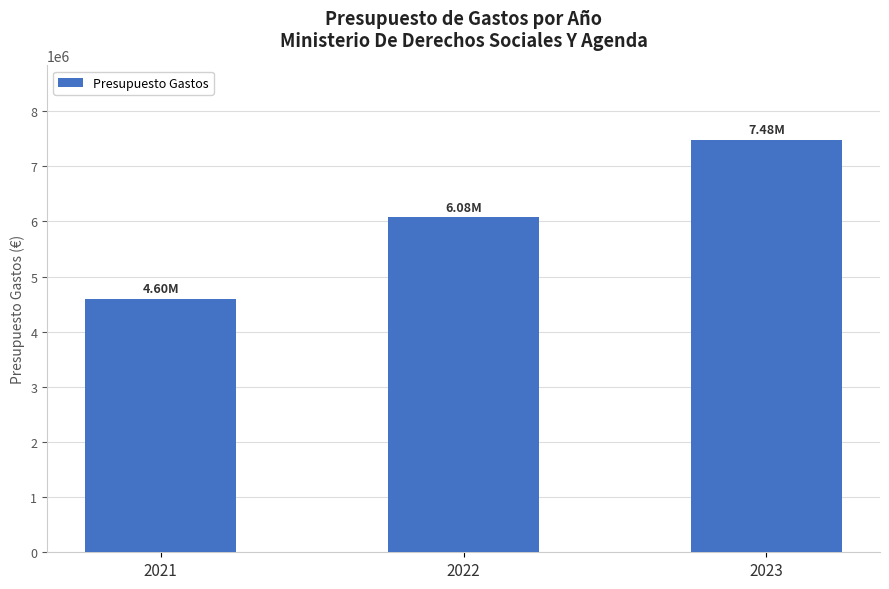

What is the change in value from 2021 to 2022?

+1482950